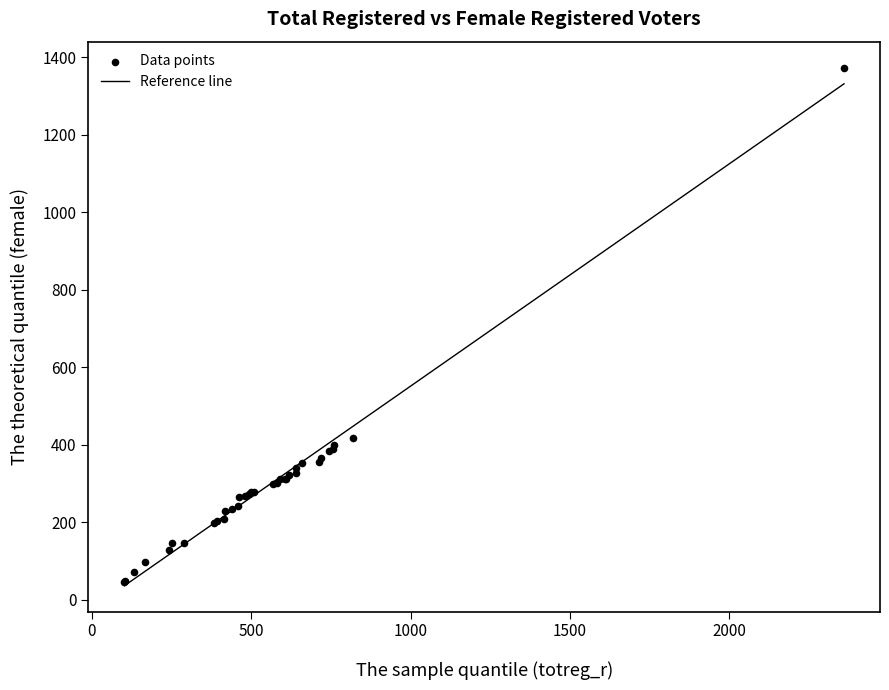

What Y value in the scatter plot is closest to 709?

418